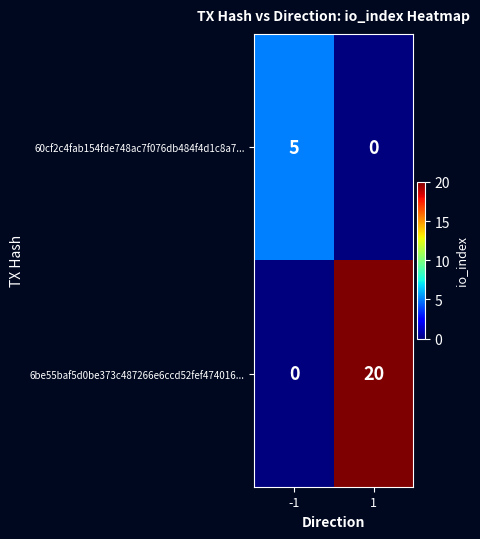

Rank the categories by 60cf2c4fab154fde748ac7f076db484f4d1c8a7... value from lowest to highest.

1, -1